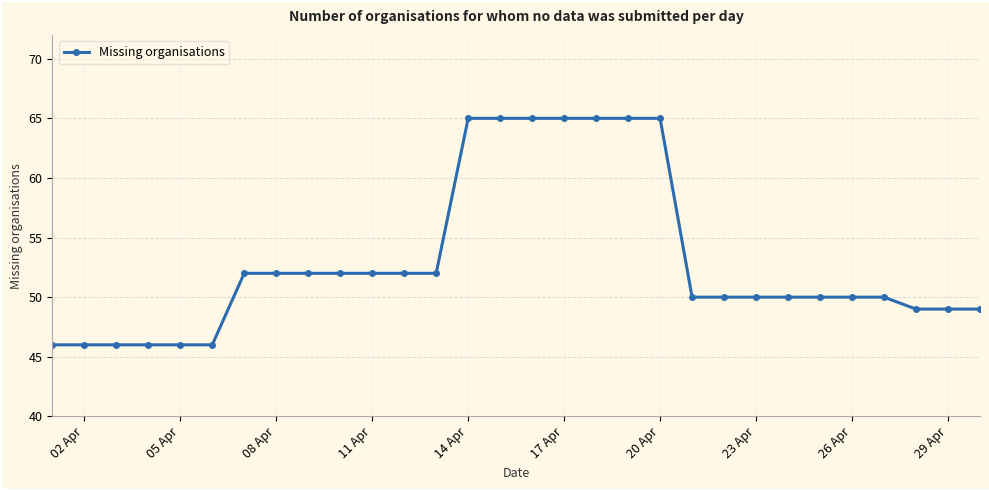

What is the value of the 14th point from the left?

65